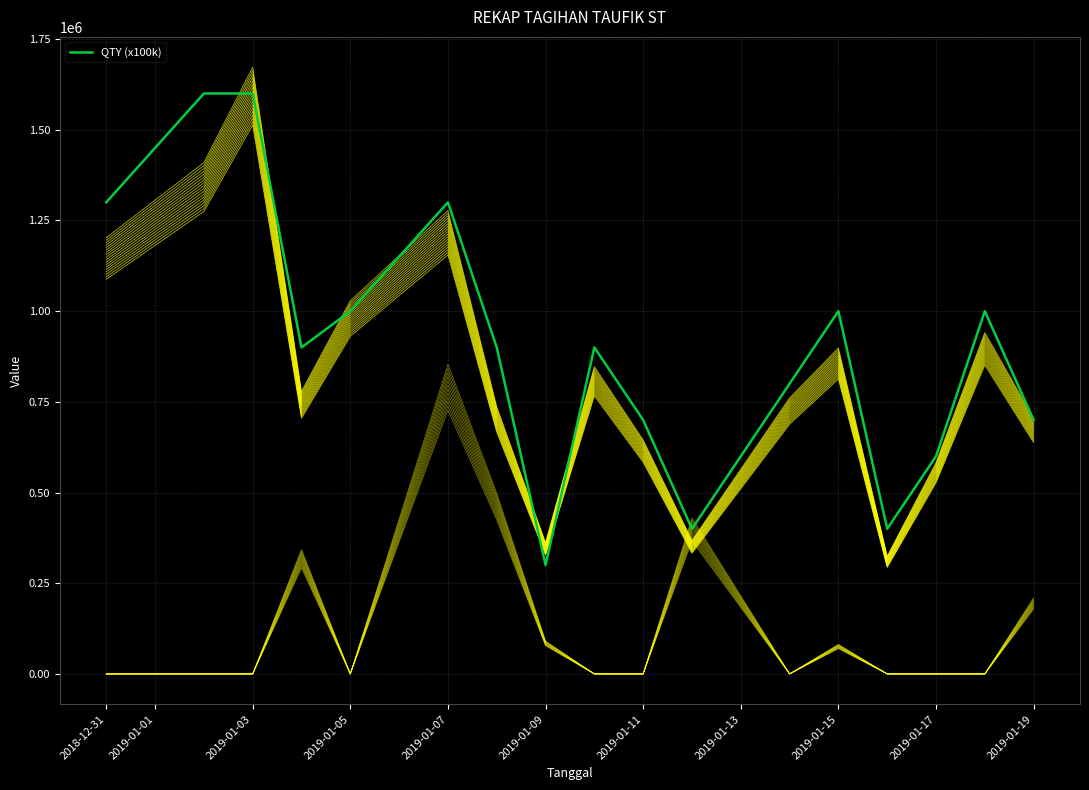

How many lines are shown in the chart?

1